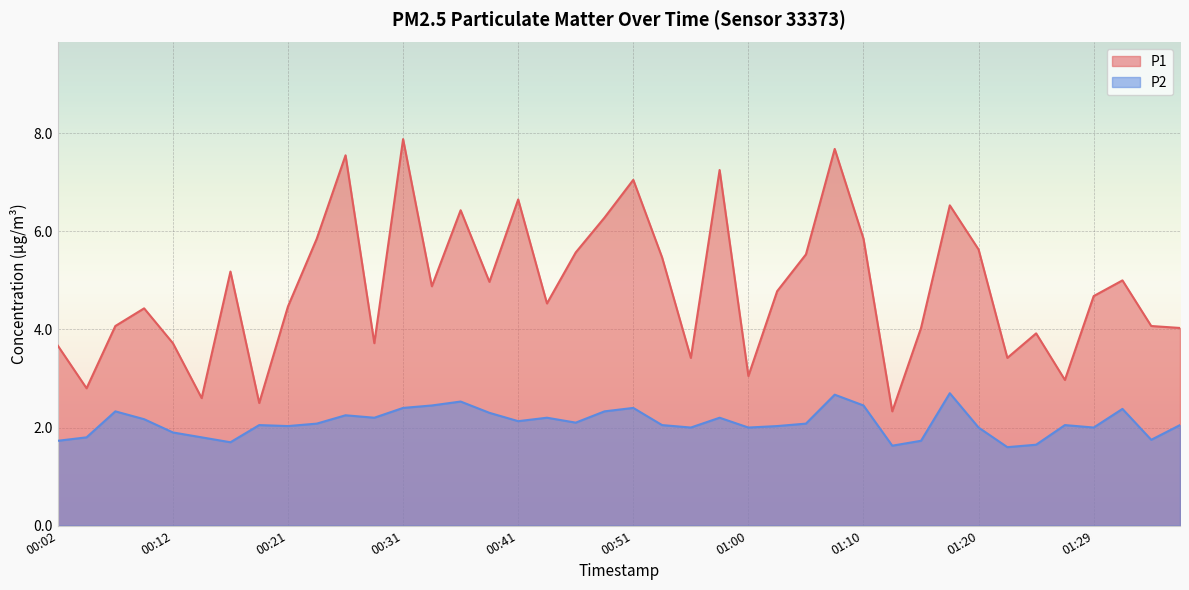

Which category has the lowest value in the P2 series?

01:22